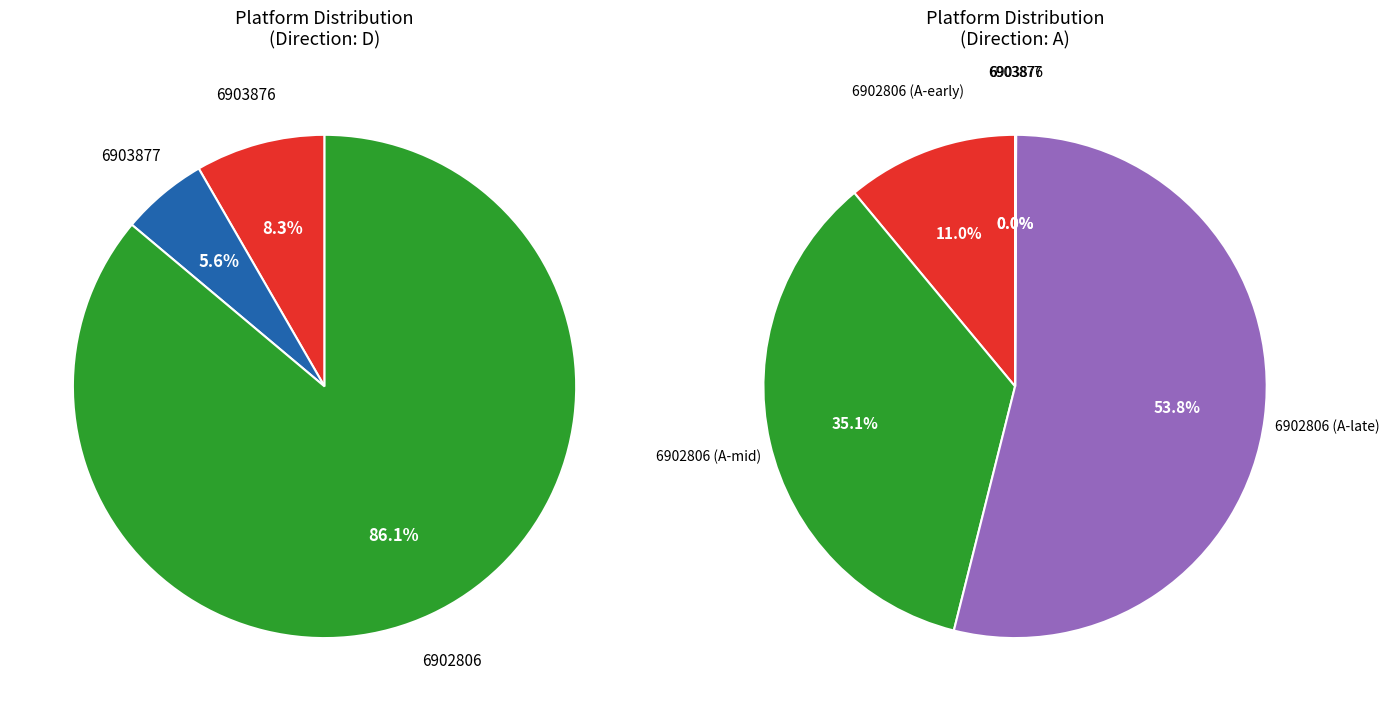

To the nearest percent, what is the average slice percentage?

25%